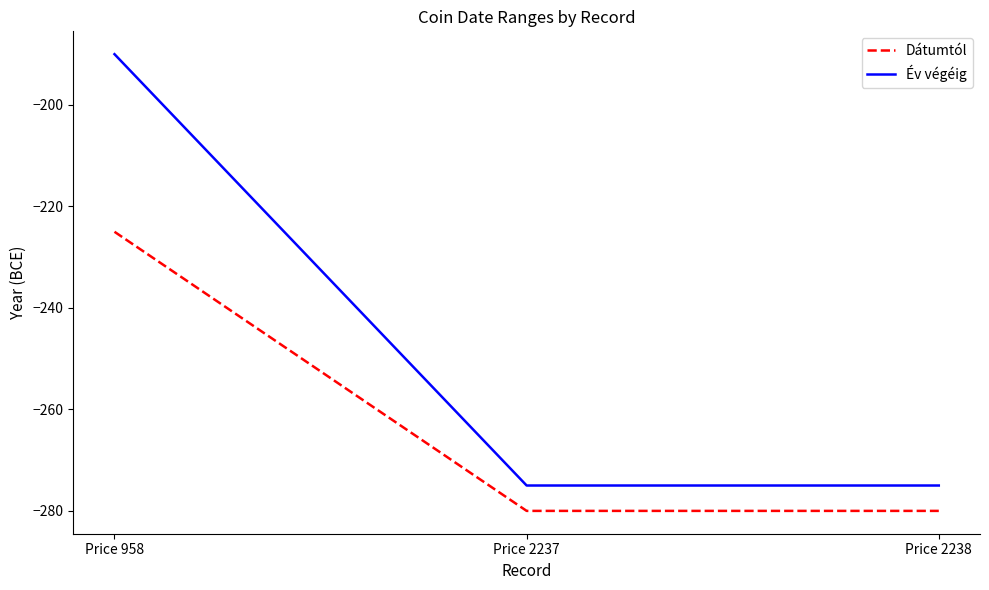

How many values in the Év végéig series exceed -275?

1